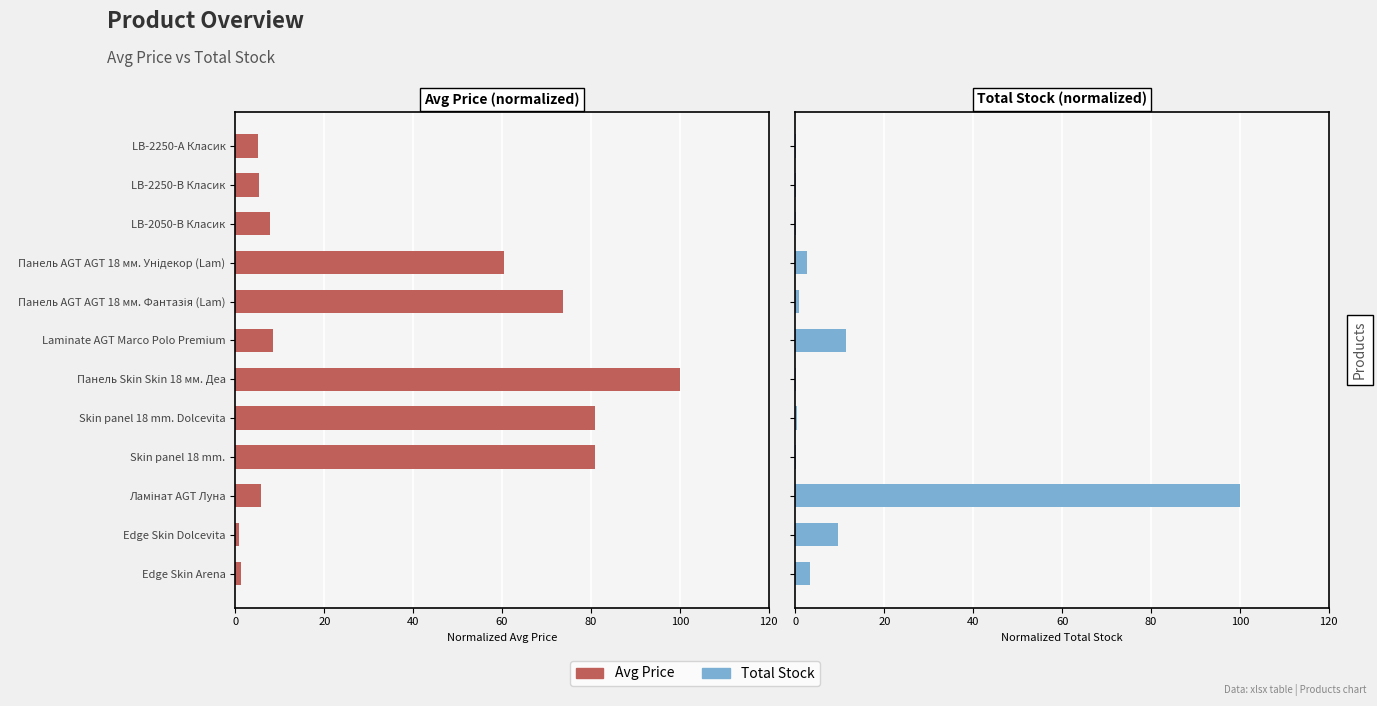

Are the bars grouped side by side (vs. stacked)?

Yes